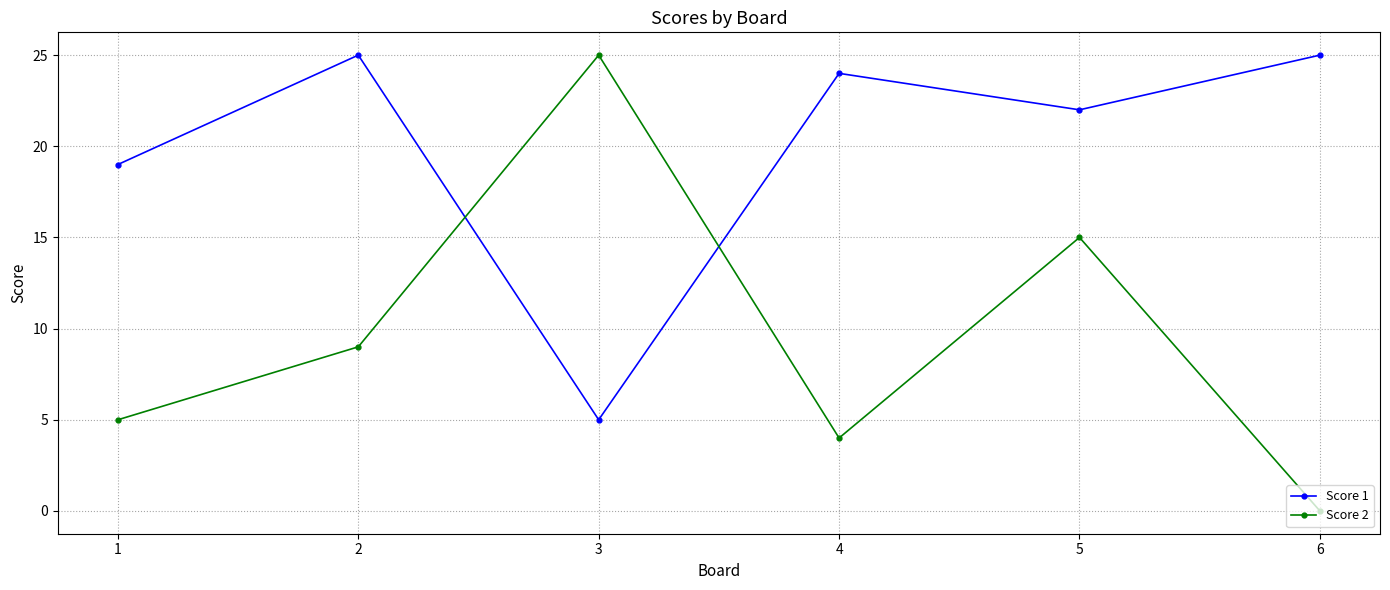

At which category does Score 2 reach its first local valley?

4